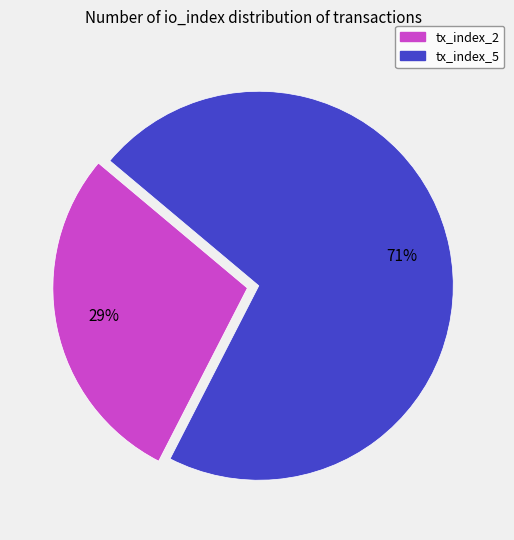

How many slices are in this pie chart?

2